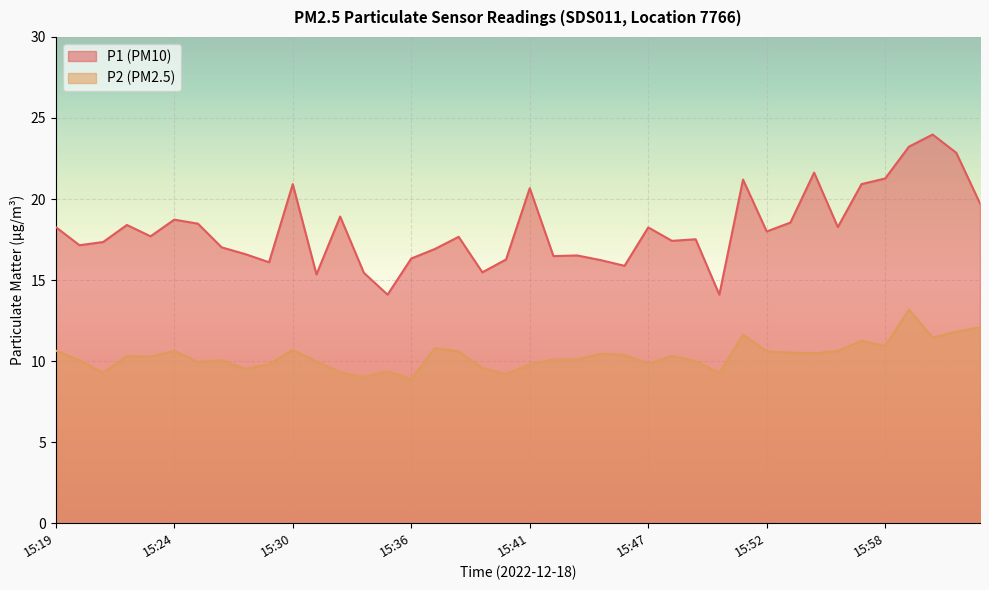

Reading left to right, transcribe all the data shown in this chart.

P1: 18.3	17.1	17.4	18.4	17.7	18.7	18.5	17.0	16.6	16.1	20.9	15.3	18.9	15.4	14.1	16.3	16.9	17.7	15.5	16.3	20.7	16.5	16.5	16.2	15.9	18.2	17.4	17.5	14.1	21.2	18.0	18.6	21.6	18.3	20.9	21.3	23.2	24.0	22.9	19.7
P2: 10.7	10.1	9.3	10.3	10.3	10.6	9.9	10.1	9.5	9.8	10.7	10.0	9.3	9.0	9.4	8.9	10.8	10.6	9.6	9.2	9.8	10.1	10.1	10.4	10.4	9.8	10.3	10.0	9.3	11.6	10.6	10.5	10.5	10.6	11.2	10.9	13.2	11.4	11.8	12.1